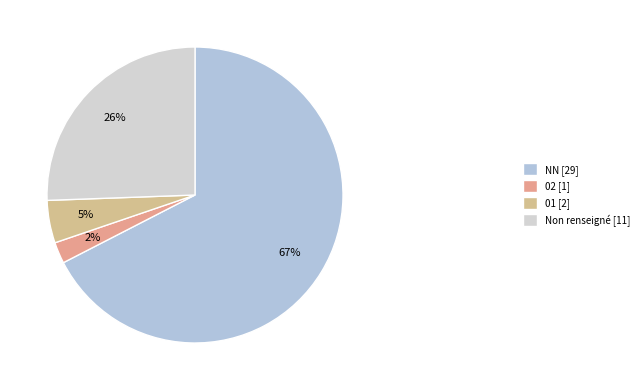

Is there a majority slice in this chart?

Yes